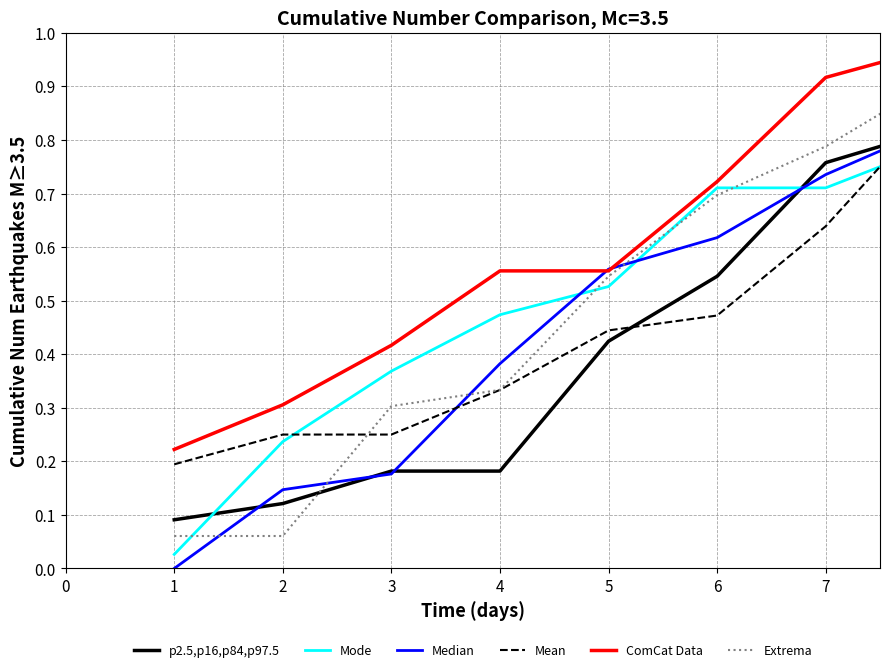

Which series has the largest range (max minus min)?

Median